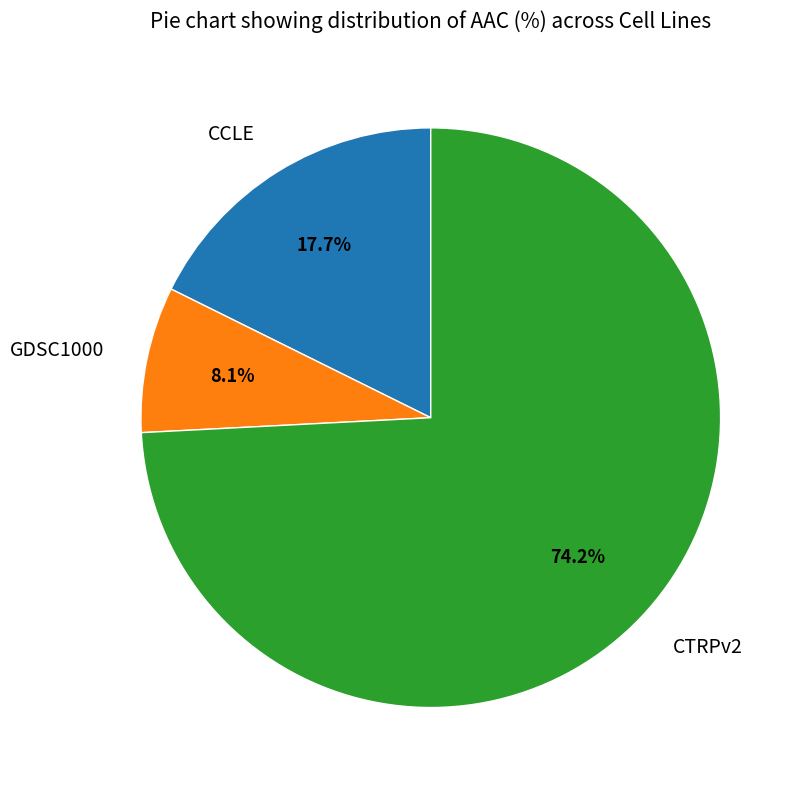

How many segments does this pie chart have?

3